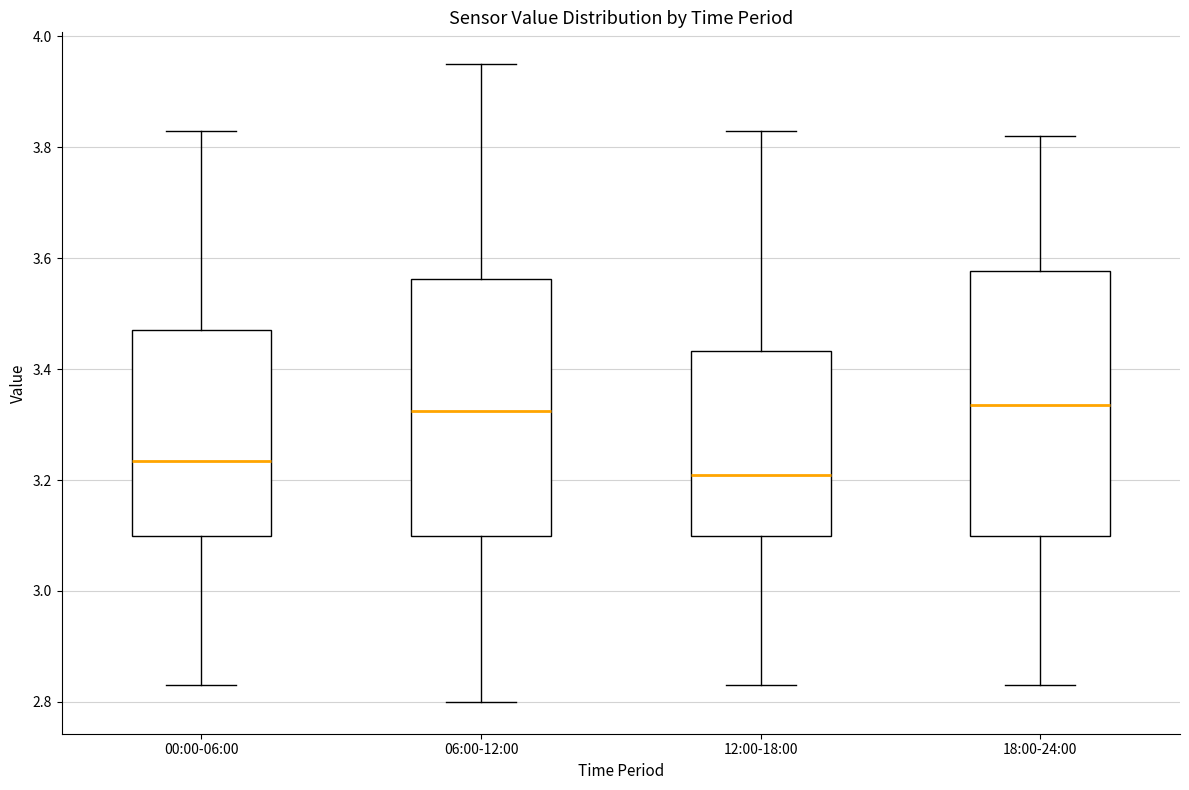

Where does the upper whisker of the box for 00:00-06:00 end on the y-axis? The values are not printed on the chart, so give them approximately, as read against the axis.

3.84